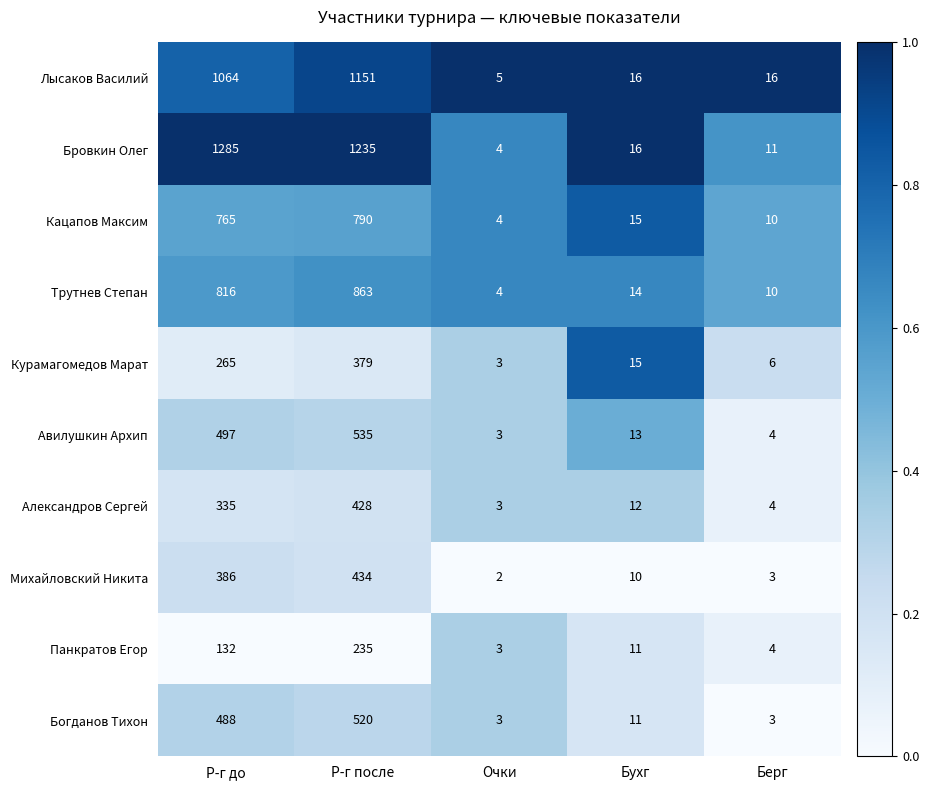

What is the total value across all series at Очки?

34